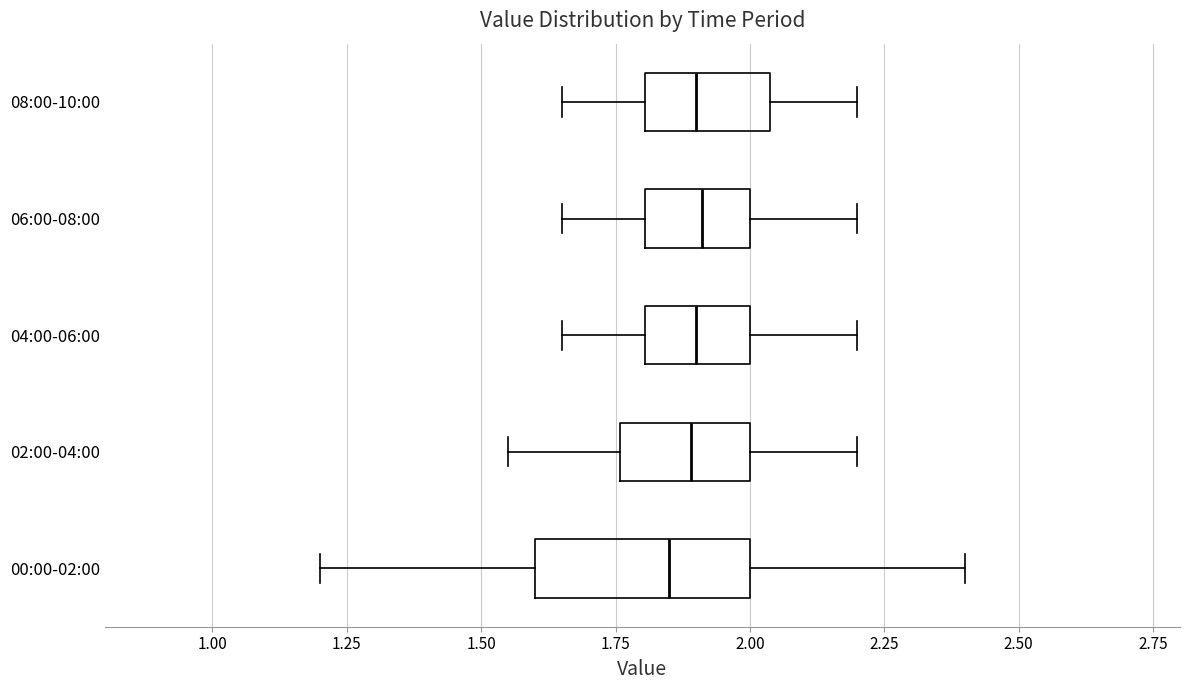

Reading bottom to top, transcribe this box plot: for each box, give where its median line is, the range the box spans, and where its two whiskers end, as read against the x-axis. The values are not printed on the chart, so give them approximately, as read against the axis.

00:00-02:00: median 1.85, box 1.60 to 2.00, whiskers 1.20 to 2.40
02:00-04:00: median 1.90, box 1.75 to 2.00, whiskers 1.55 to 2.20
04:00-06:00: median 1.90, box 1.80 to 2.00, whiskers 1.65 to 2.20
06:00-08:00: median 1.90, box 1.80 to 2.00, whiskers 1.65 to 2.20
08:00-10:00: median 1.90, box 1.80 to 2.05, whiskers 1.65 to 2.20